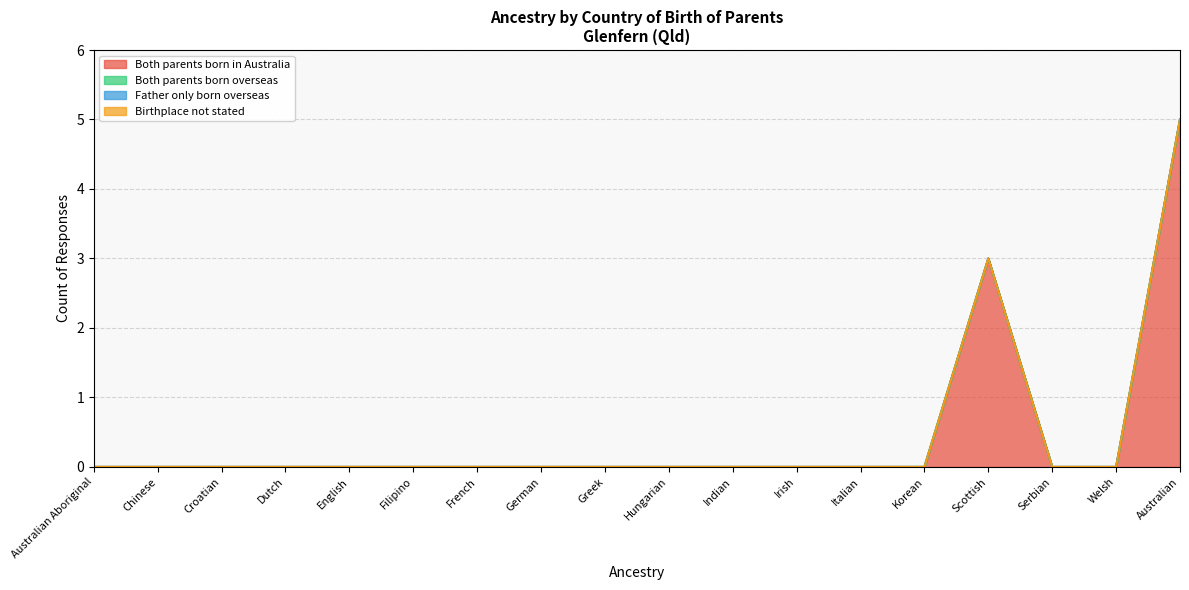

Is it true that Both parents born in Australia equals 0 at Serbian?

True